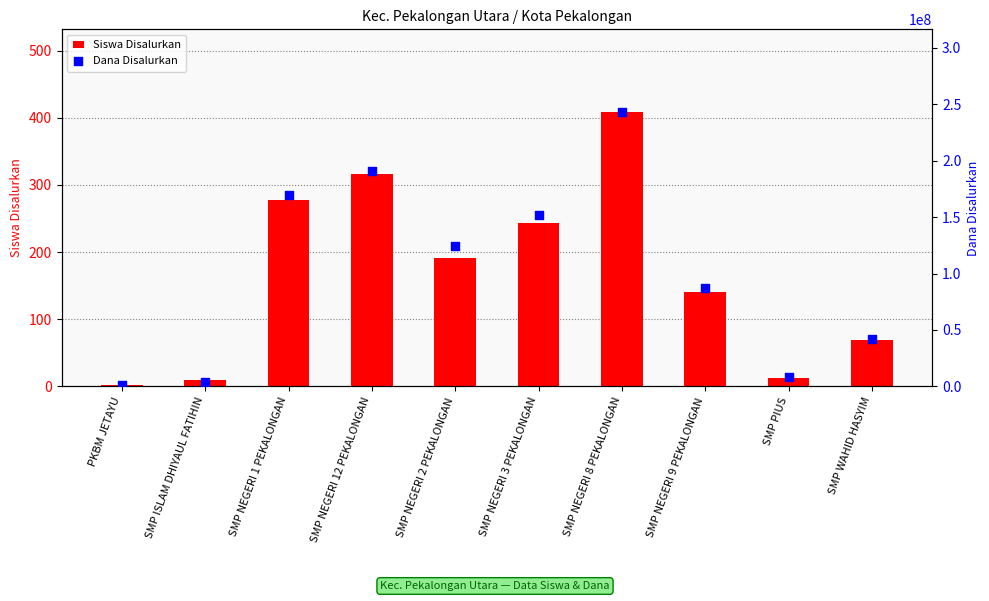

Is the value of Siswa Disalurkan at SMP NEGERI 9 PEKALONGAN greater than the value of Dana Disalurkan at SMP ISLAM DHIYAUL FATIHIN?

No